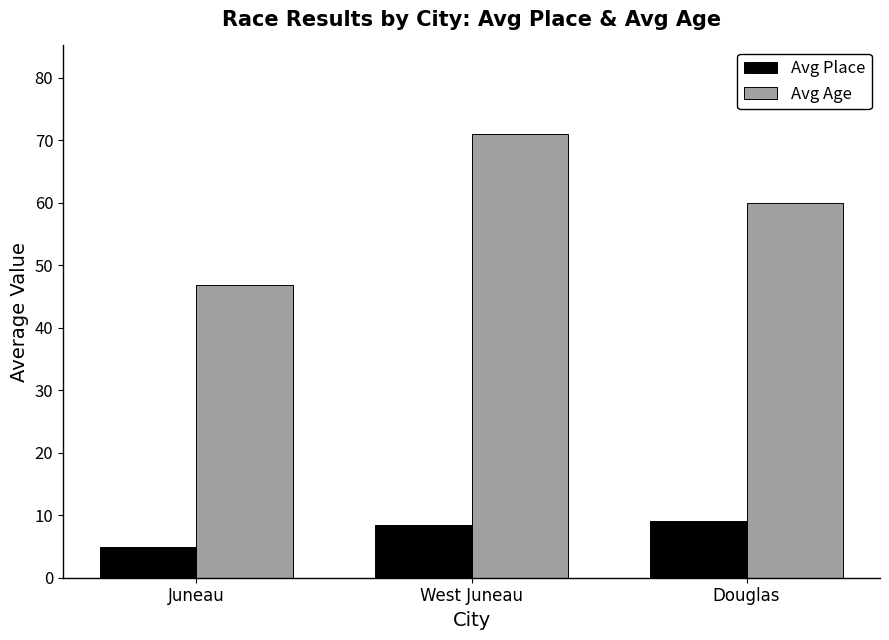

Is the value of Avg Place at Douglas greater than the value of Avg Age at Juneau?

No